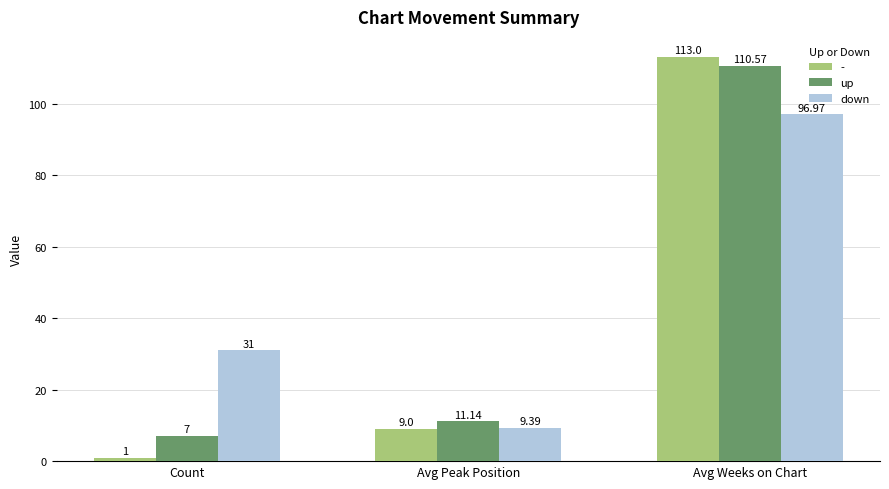

How many groups of bars are there?

3